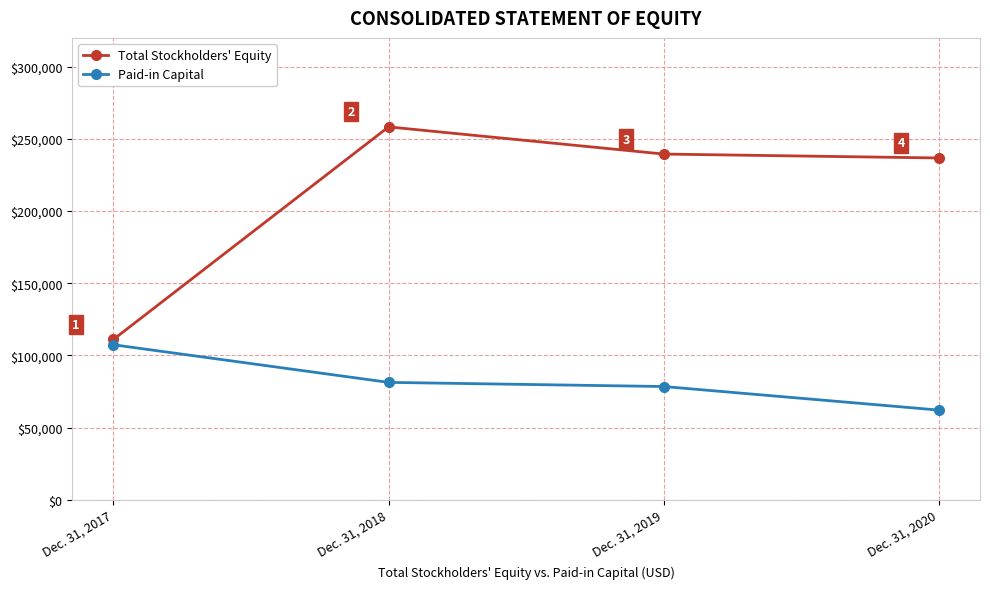

What are all the series names shown in the legend?

Total Stockholders' Equity, Paid-in Capital